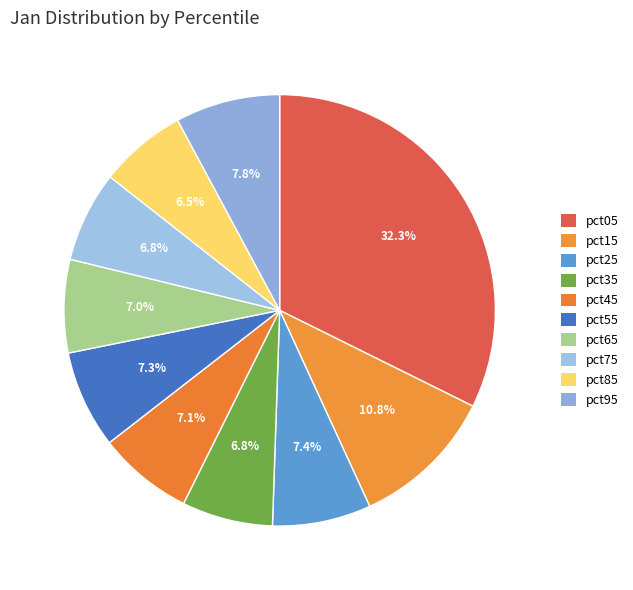

Does pct85 represent more than half of the total?

No